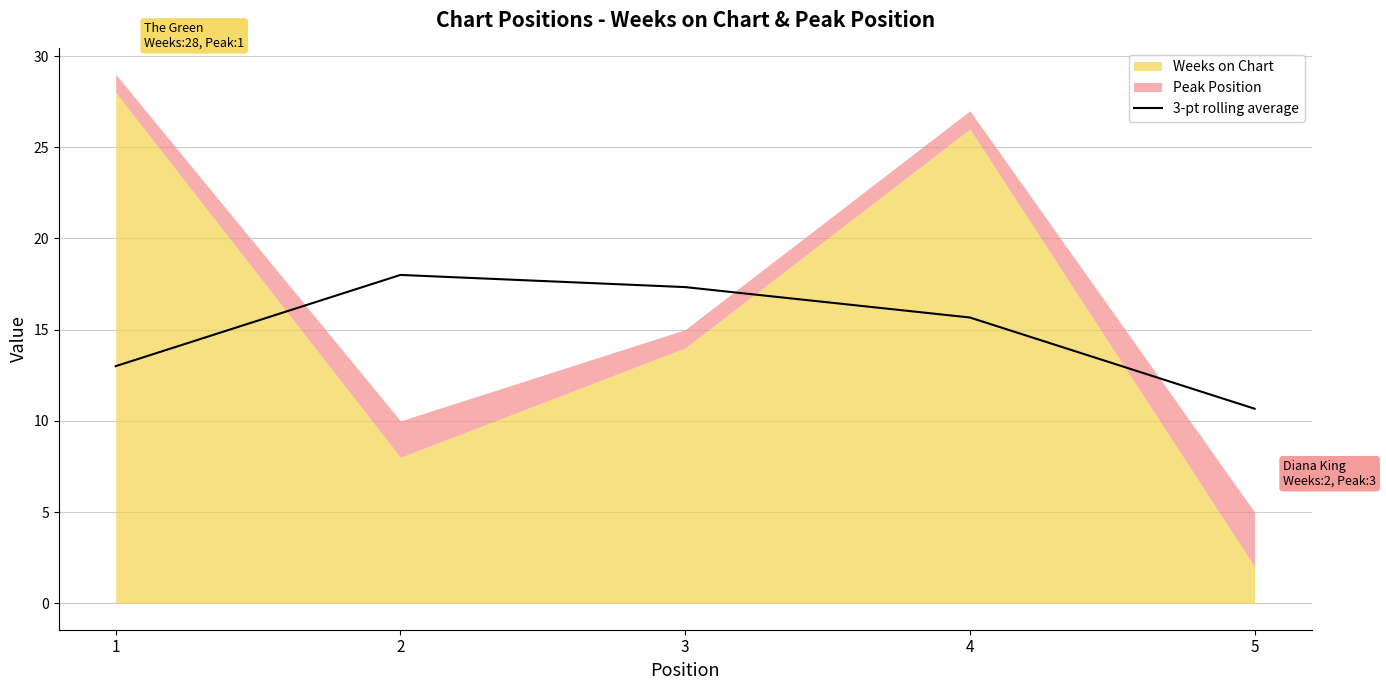

How many lines are shown in the chart?

1